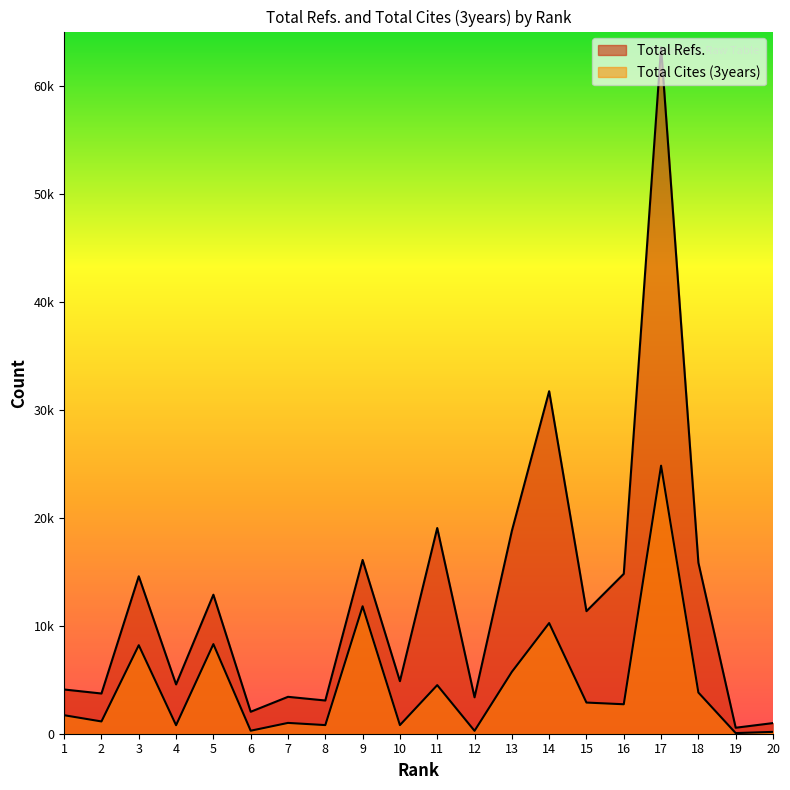

What is the total value across all series at 10?

5665